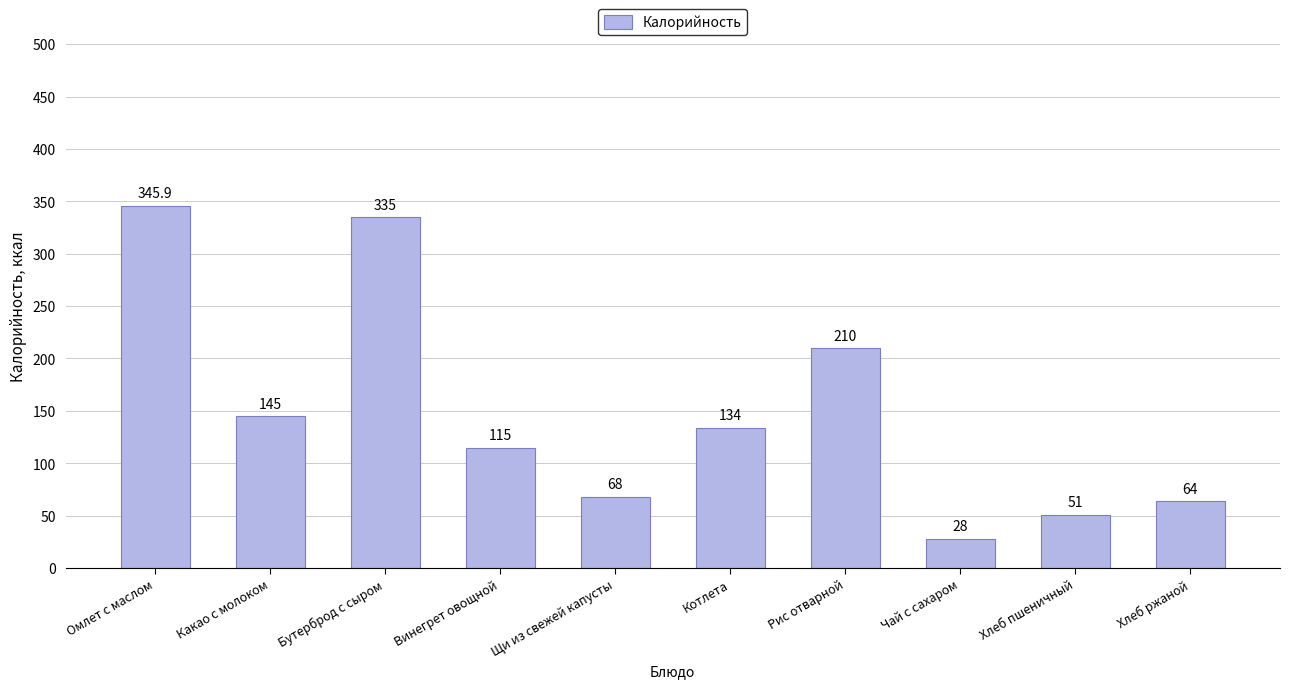

Where does the data first go above 134?

Омлет с маслом